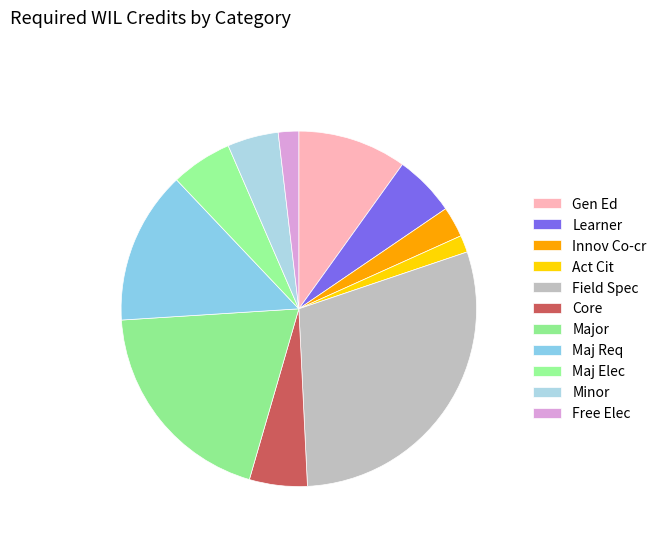

How many segments does this pie chart have?

11